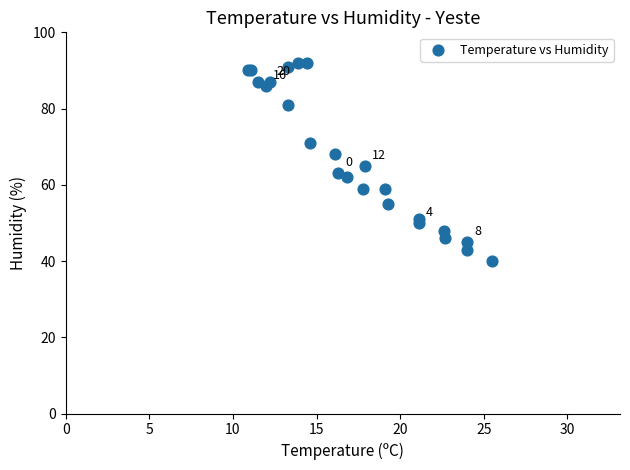

What Y value in the scatter plot is closest to 66?

65